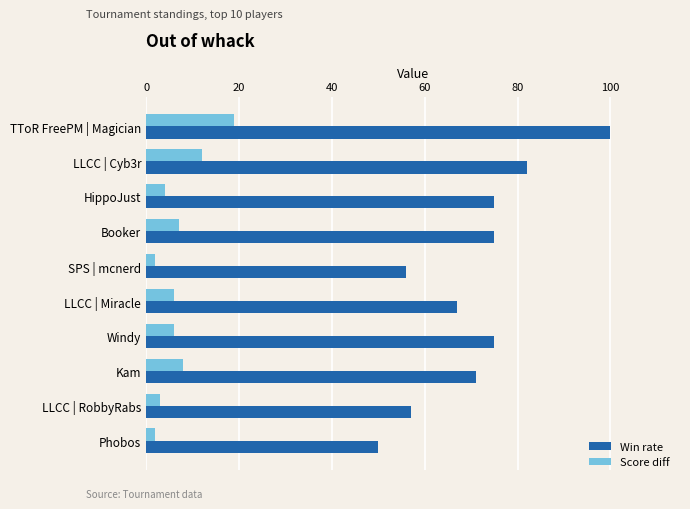

What is the sum of all Win rate values?

708